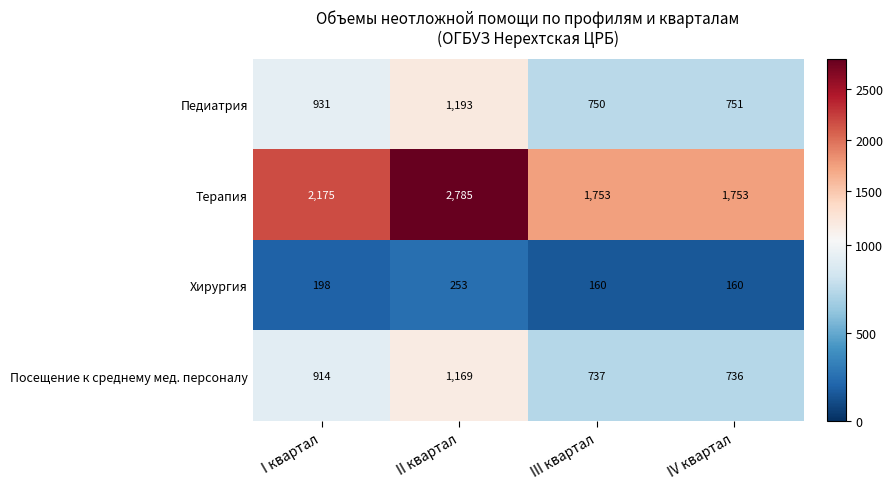

Reading left to right, list all the values displayed in this chart.

Педиатрия: I квартал=931	II квартал=1193	III квартал=750	IV квартал=751
Терапия: I квартал=2175	II квартал=2785	III квартал=1753	IV квартал=1753
Хирургия: I квартал=198	II квартал=253	III квартал=160	IV квартал=160
Посещение к среднему мед. персоналу: I квартал=914	II квартал=1169	III квартал=737	IV квартал=736